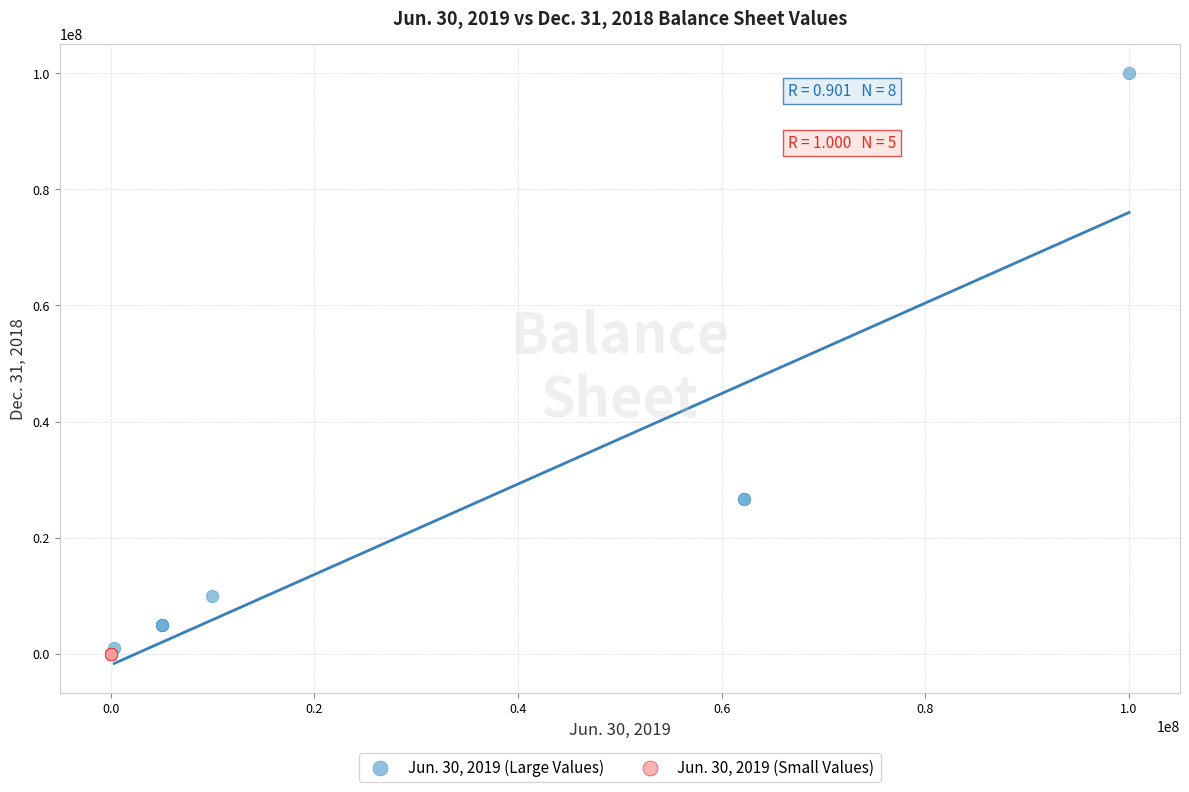

Which series contains the lowest Y value?

Jun. 30, 2019 (Small Values)